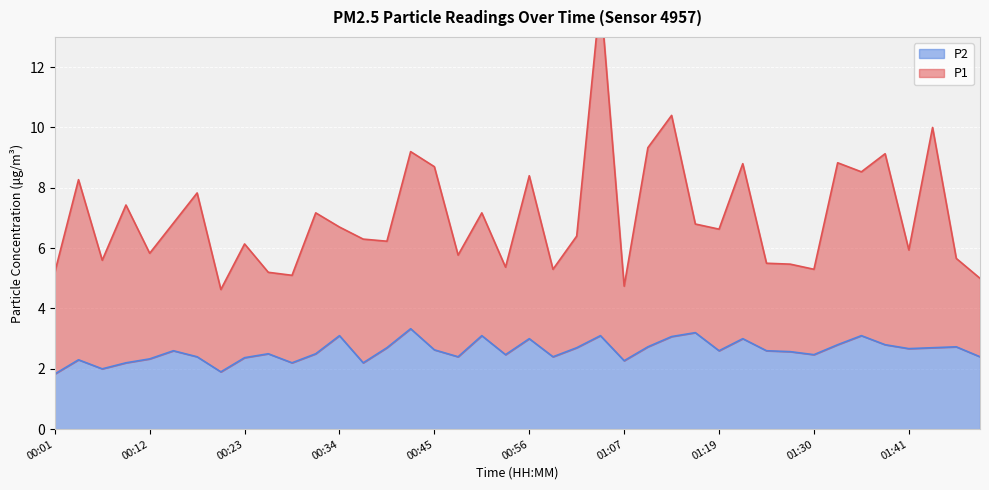

Between 00:07 and 01:16, which series saw the biggest shift?

P1